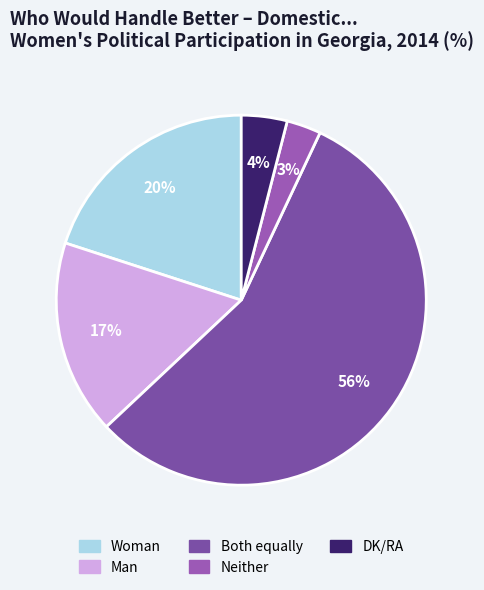

Count the number of slices in the pie.

5